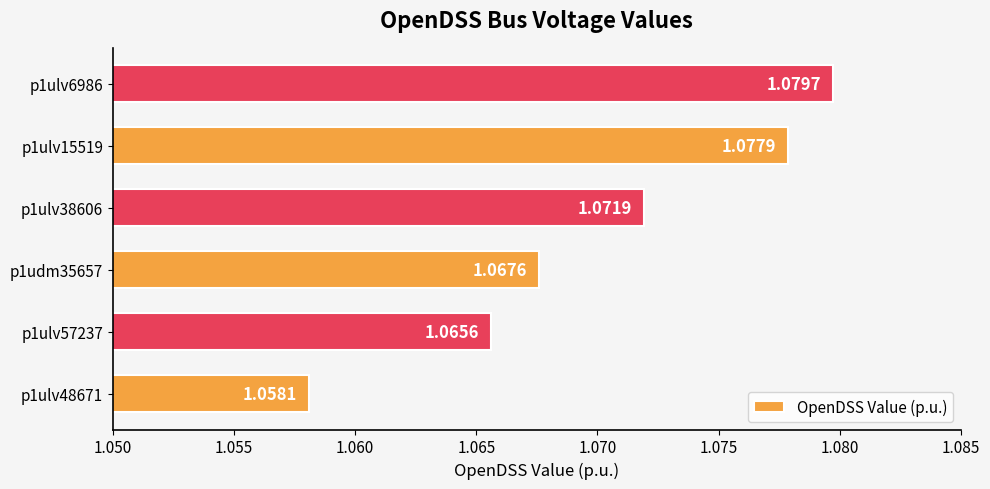

List the labels in order of value, largest first.

p1ulv6986, p1ulv15519, p1ulv38606, p1udm35657, p1ulv57237, p1ulv48671